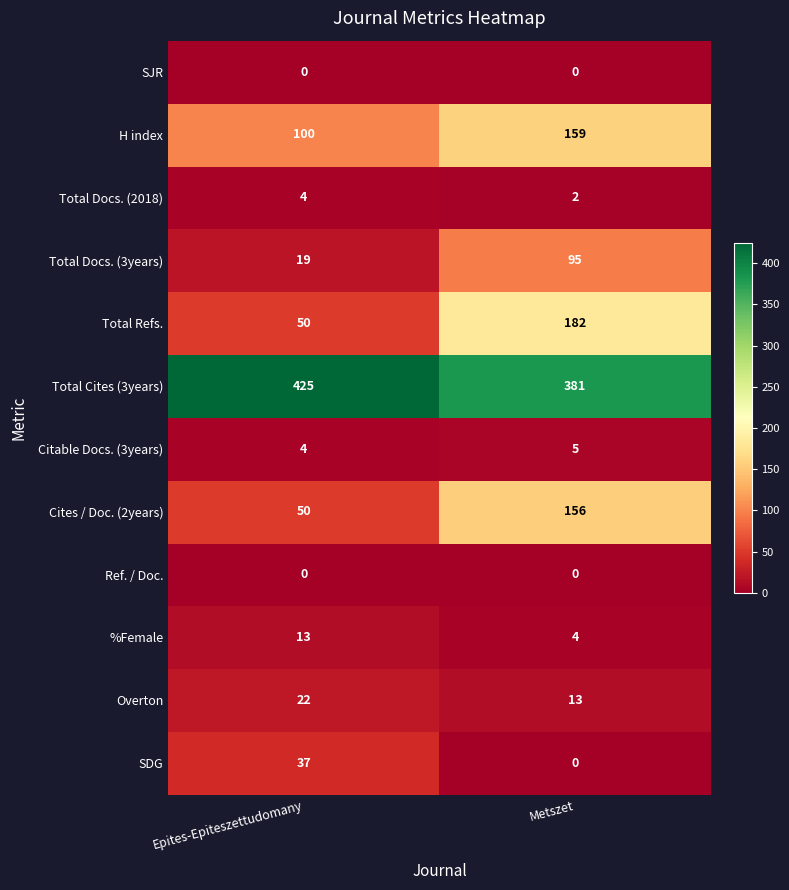

Rank the categories by SDG value from lowest to highest.

Metszet, Epites-Epiteszettudomany